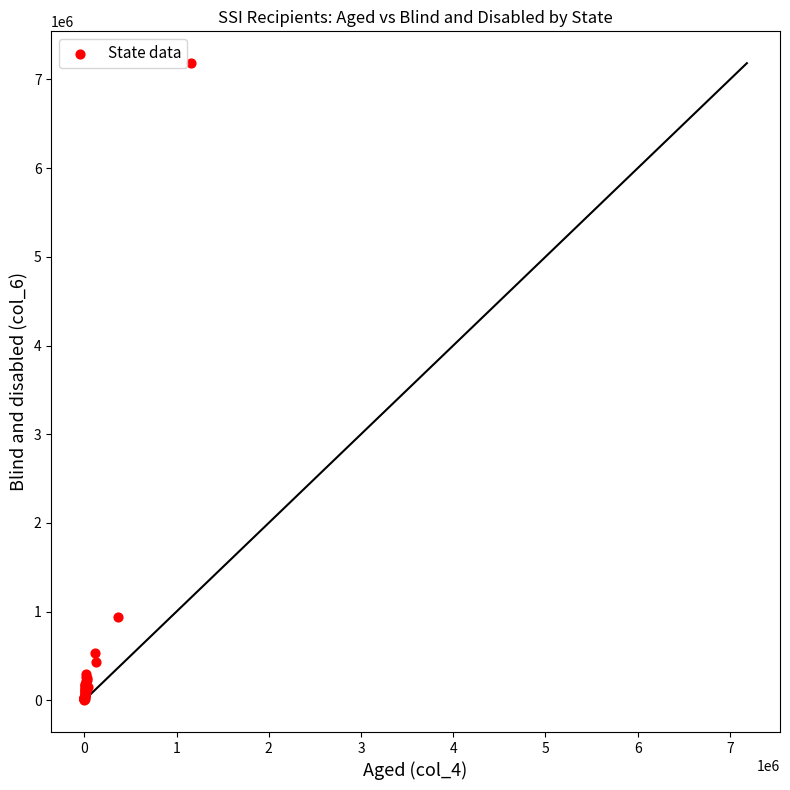

What Y value in the scatter plot is closest to 3595550?

943886